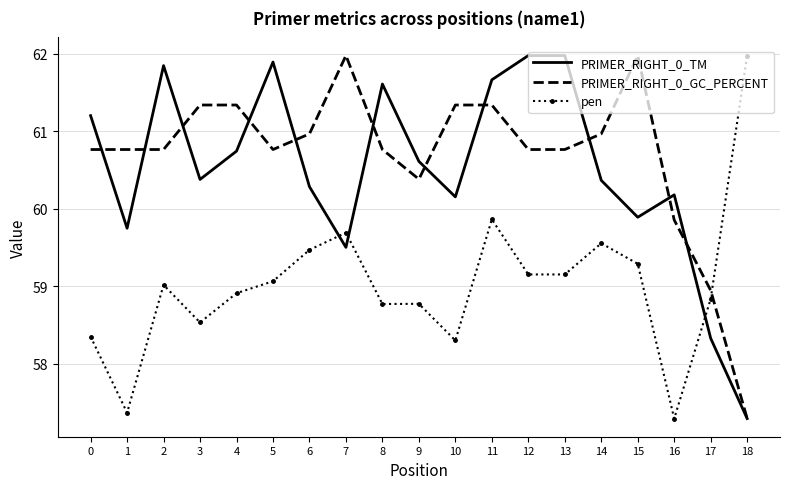

What is the total value across all series at 12?

181.9